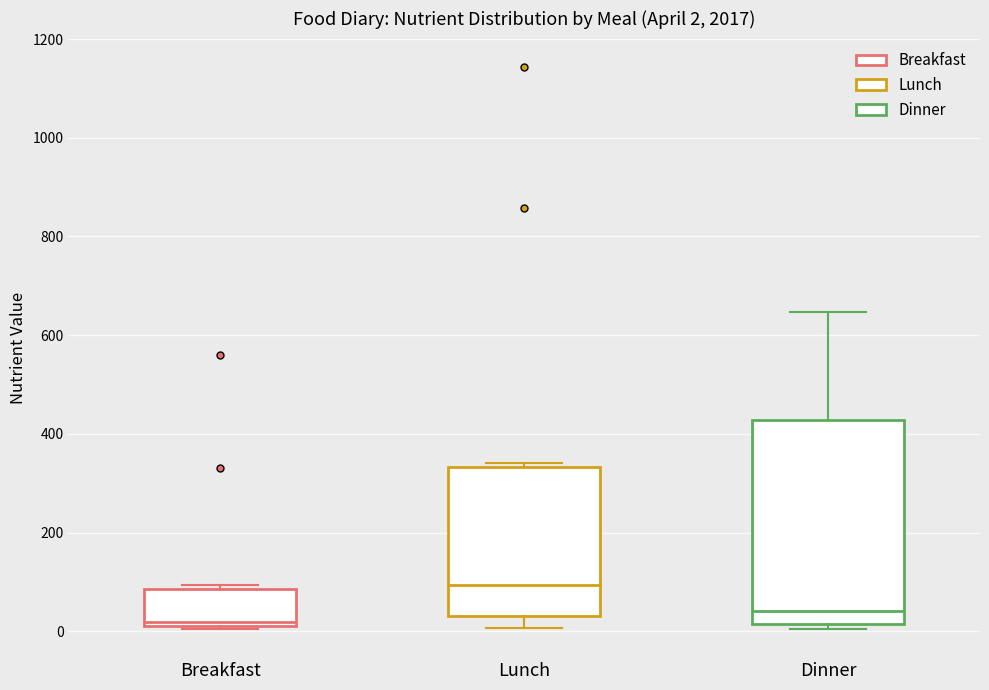

Comparing the boxes themselves (not the whiskers), which one is the tallest?

Dinner